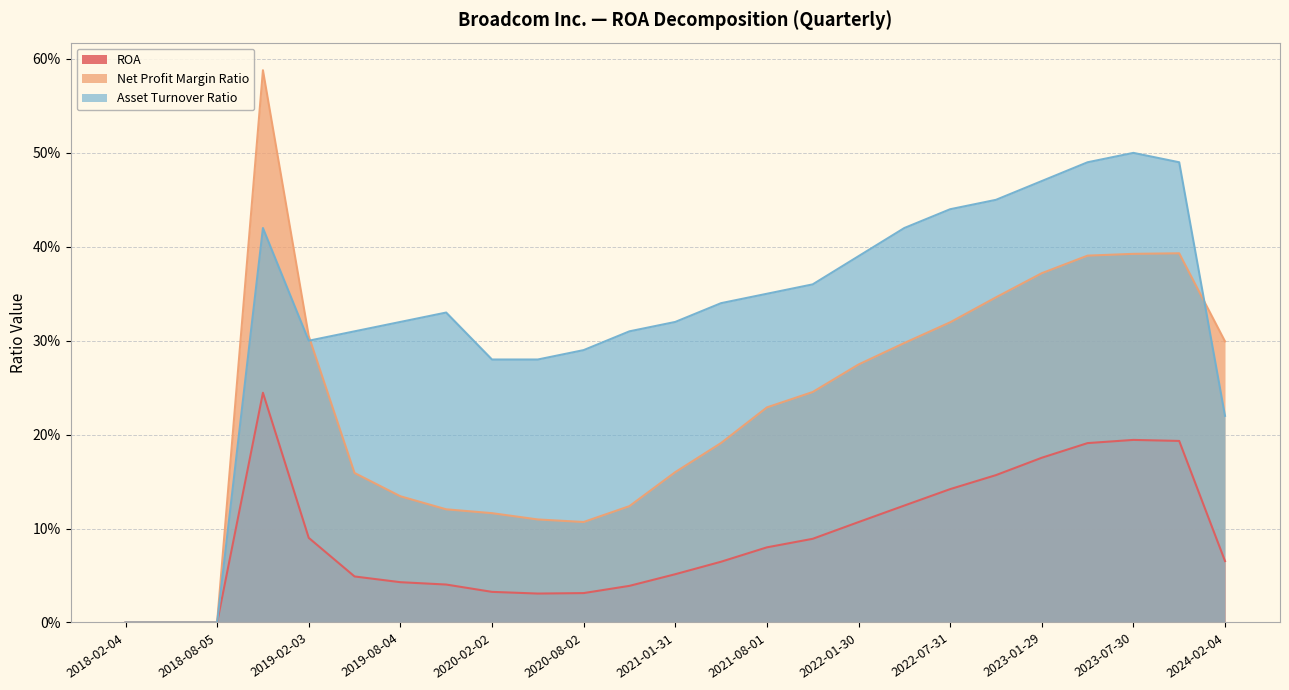

What is the average value of the Asset Turnover Ratio series?

0.3